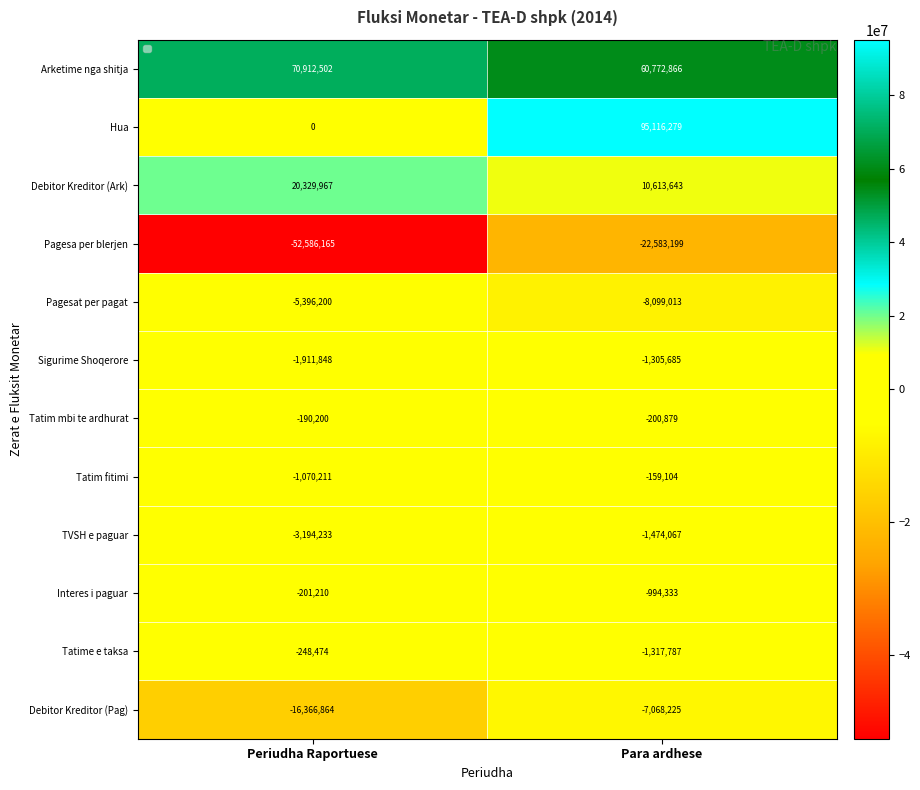

What is the difference between the highest and lowest values at Para ardhese?

117699478